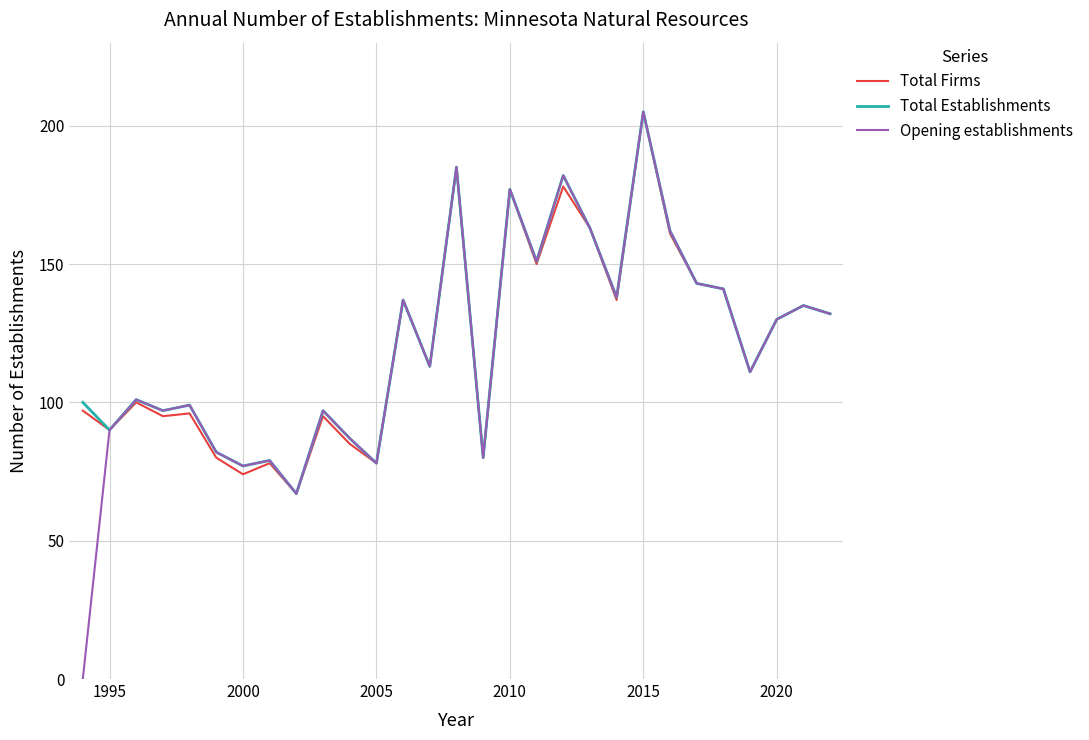

What is the highest value of the Total Establishments series?

205